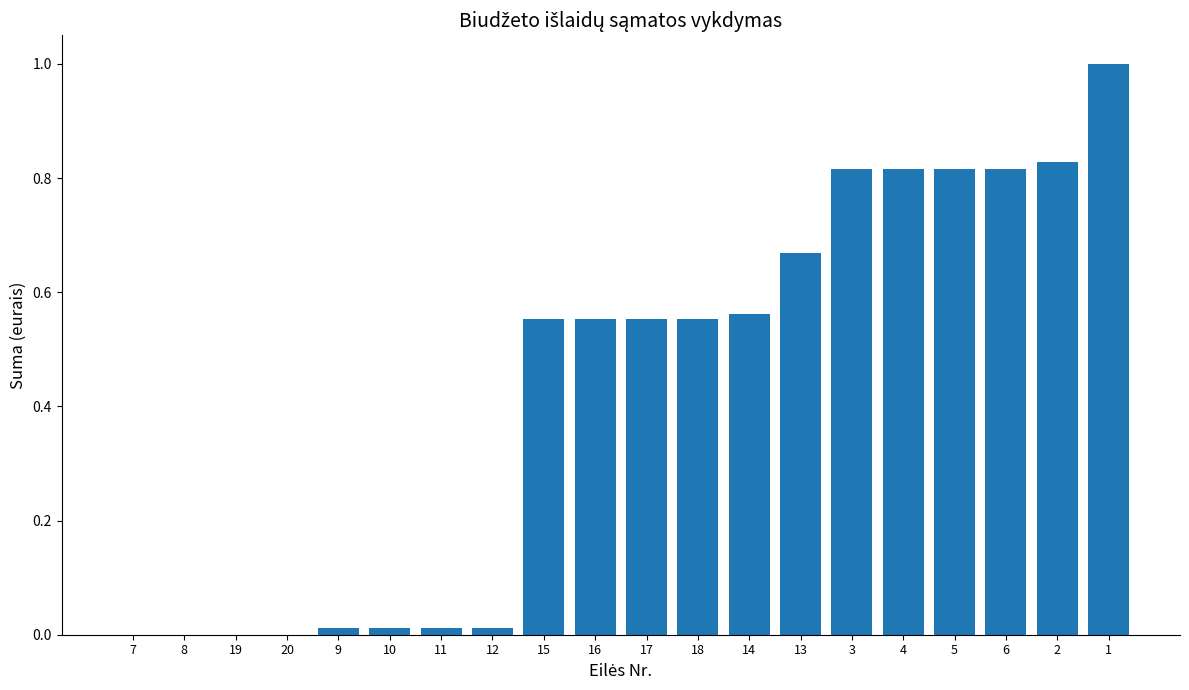

Is it true that the value at 5 is 0.4?

False